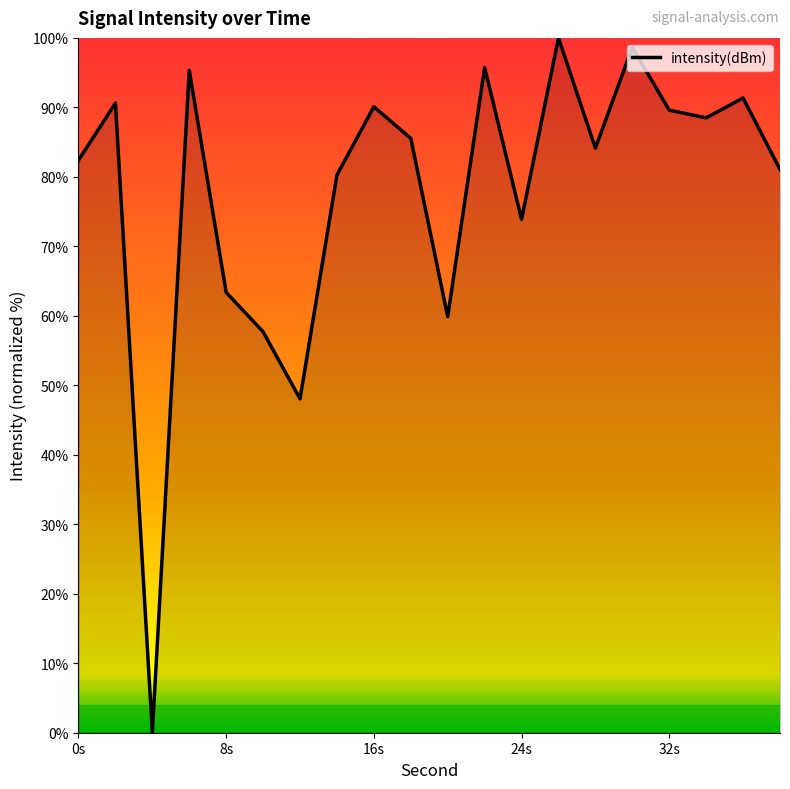

What is the greatest value displayed?

100.0